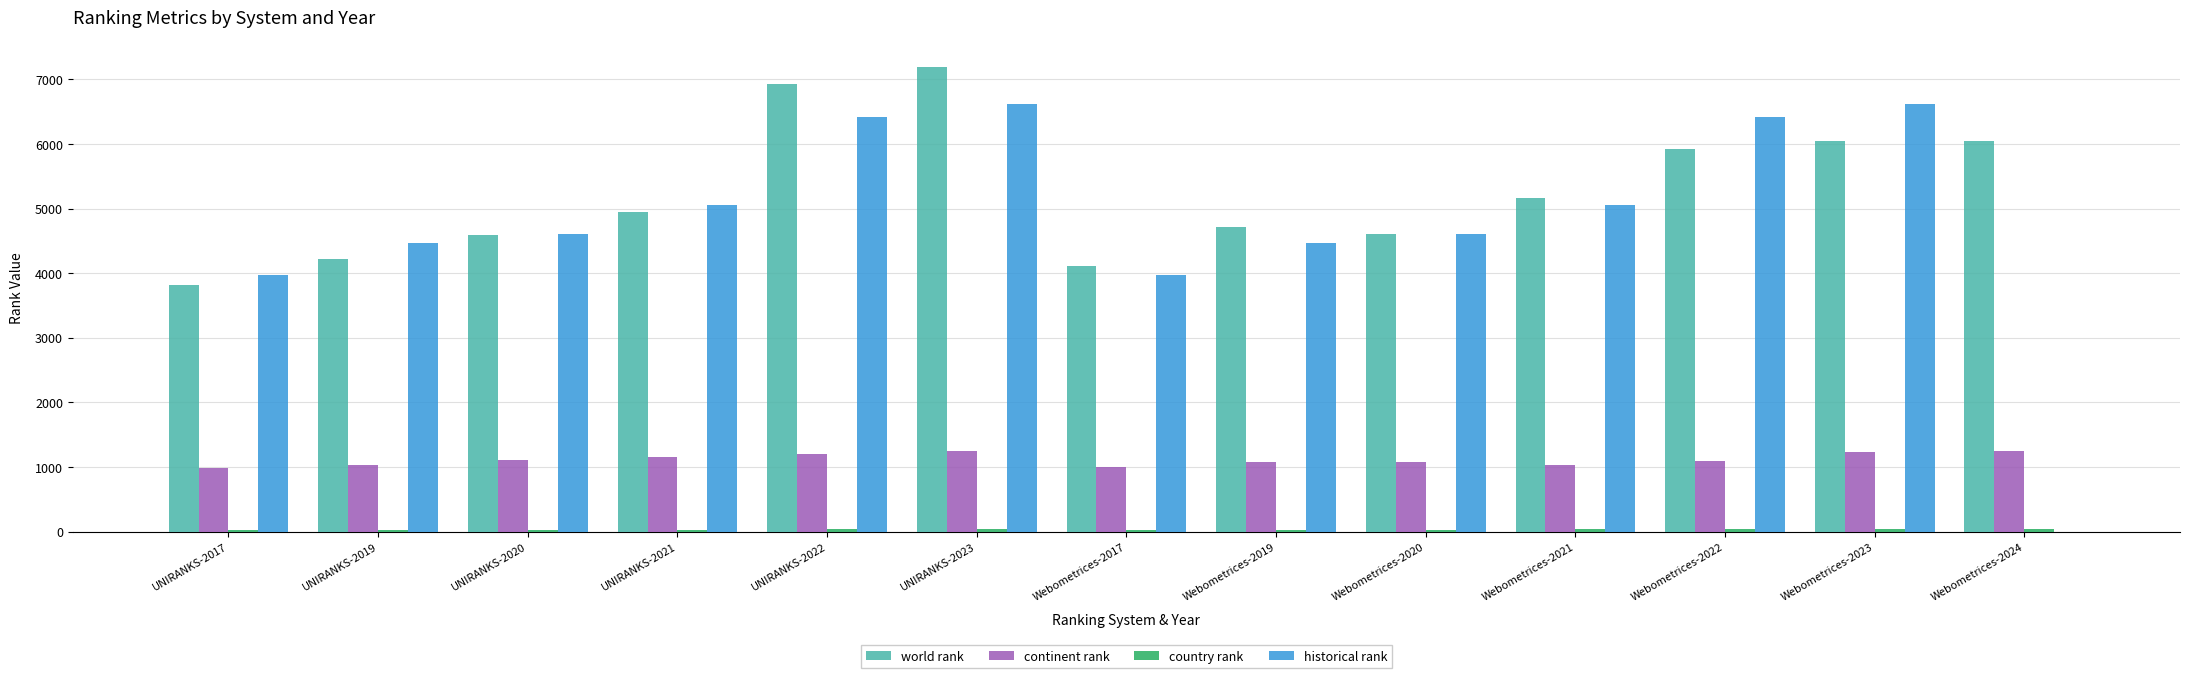

Which label corresponds to the largest value in the chart?

UNIRANKS-2023